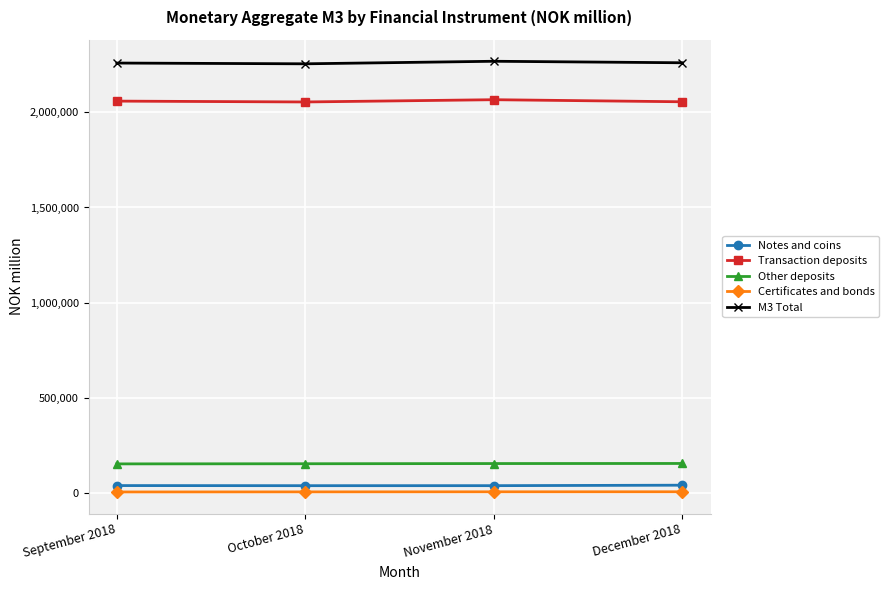

What is the label of the 2nd point from the left?

October 2018